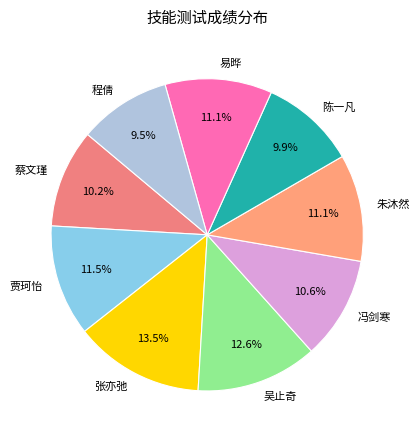

What is the total percentage of 冯剑寒 and 易晔?

21.7%